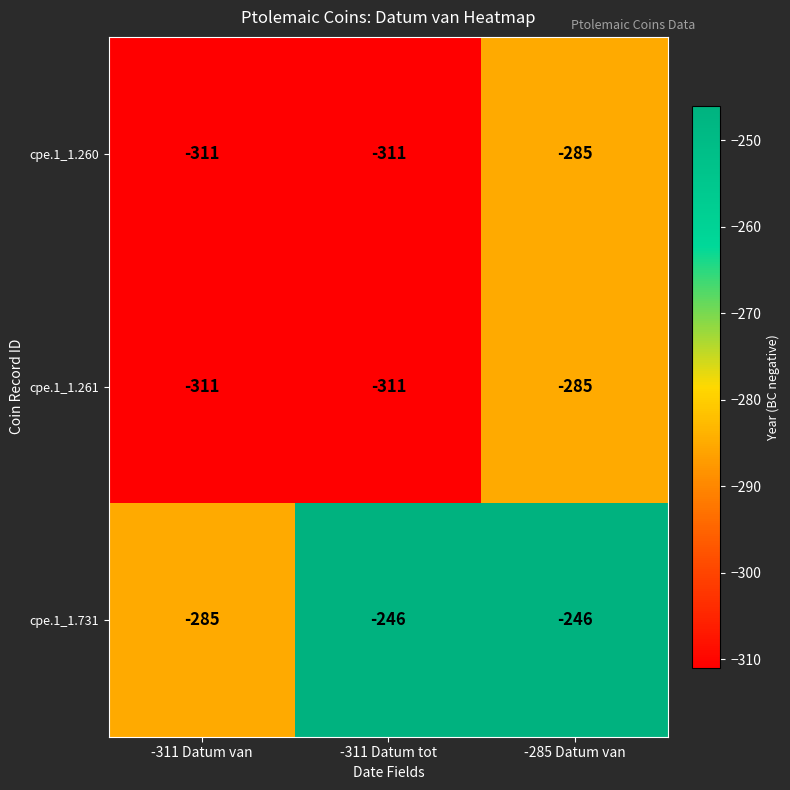

What is the average value of the cpe.1_1.260 series?

-302